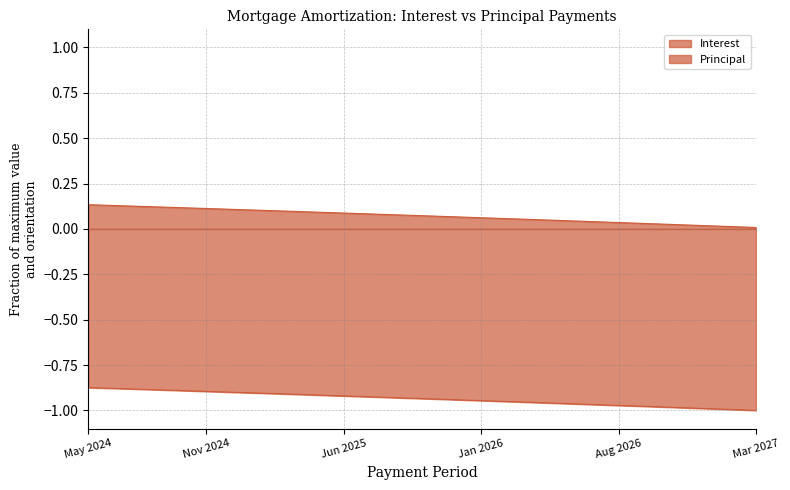

True or false: Interest and Principal cross at least once.

False